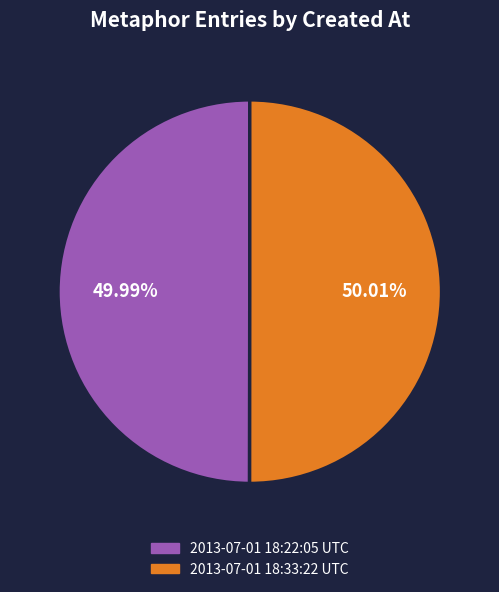

The 2013-07-01 18:33:22 UTC slice represents 44% of the pie. True or false?

False